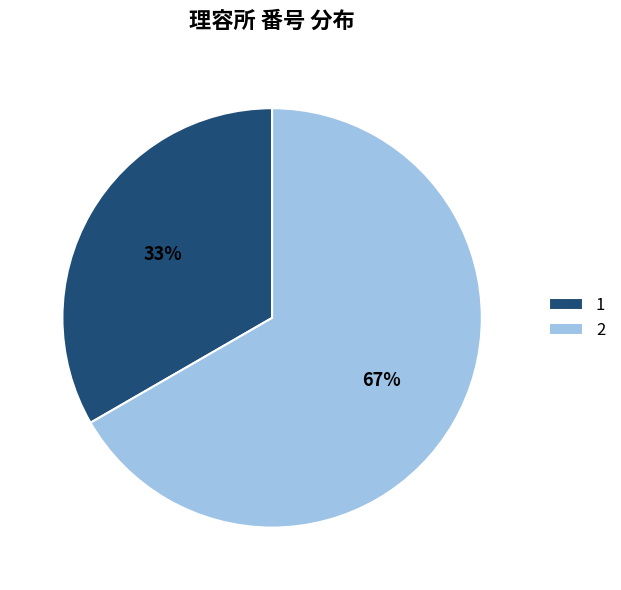

Combined, do 1 and 2 account for over 50%?

Yes